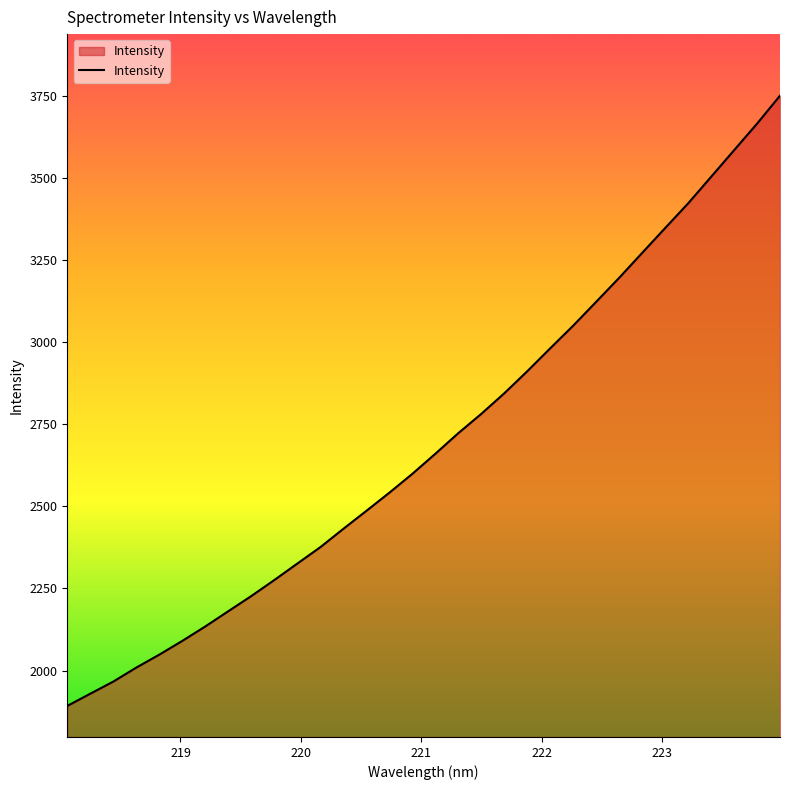

What is the smallest value displayed?

1892.3